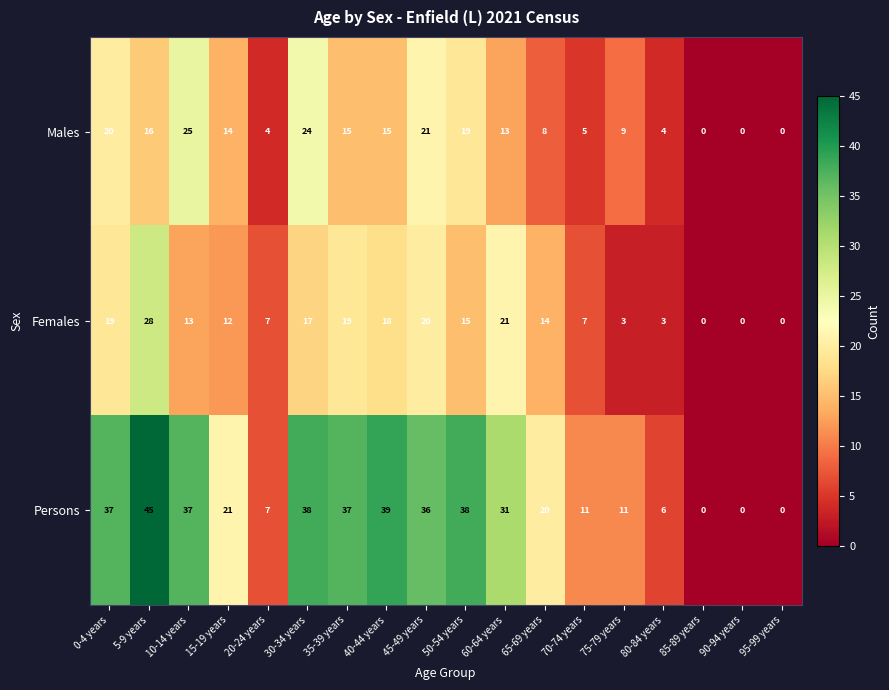

Is it true that Females equals 28 at 5-9 years?

True